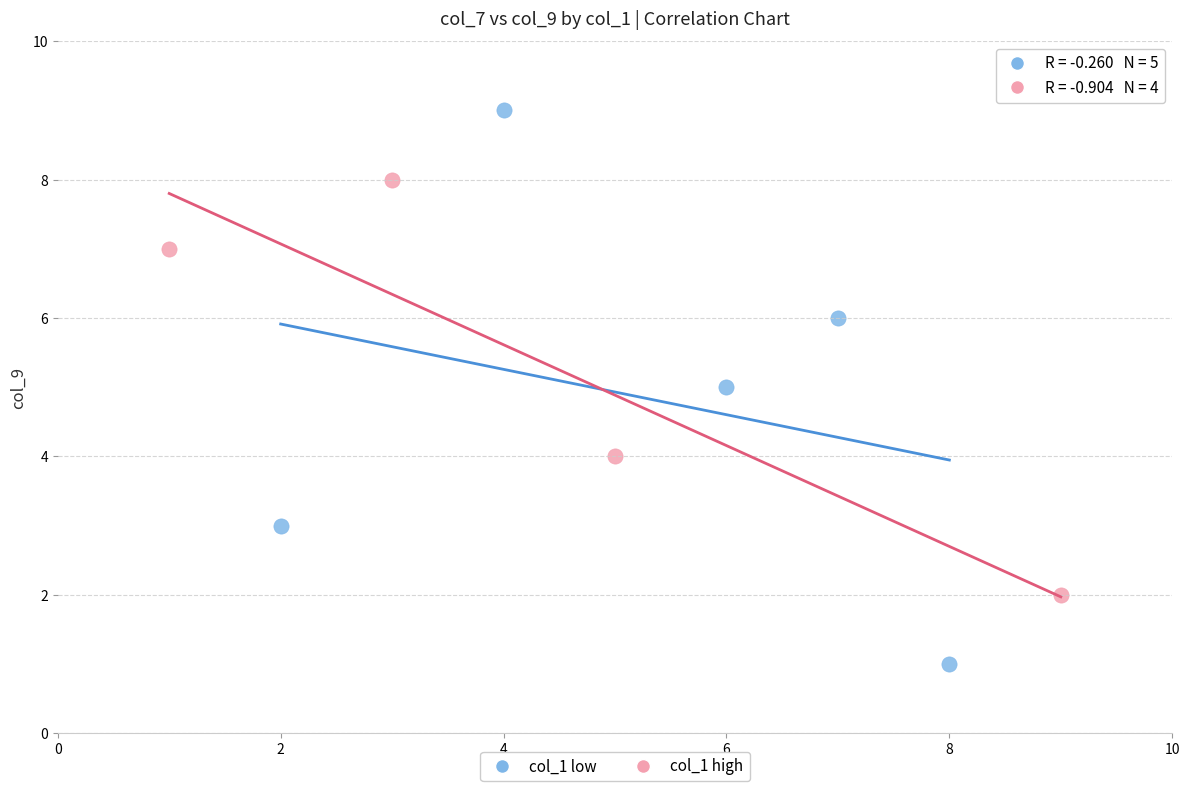

Which series reaches the maximum Y coordinate?

col_1 low